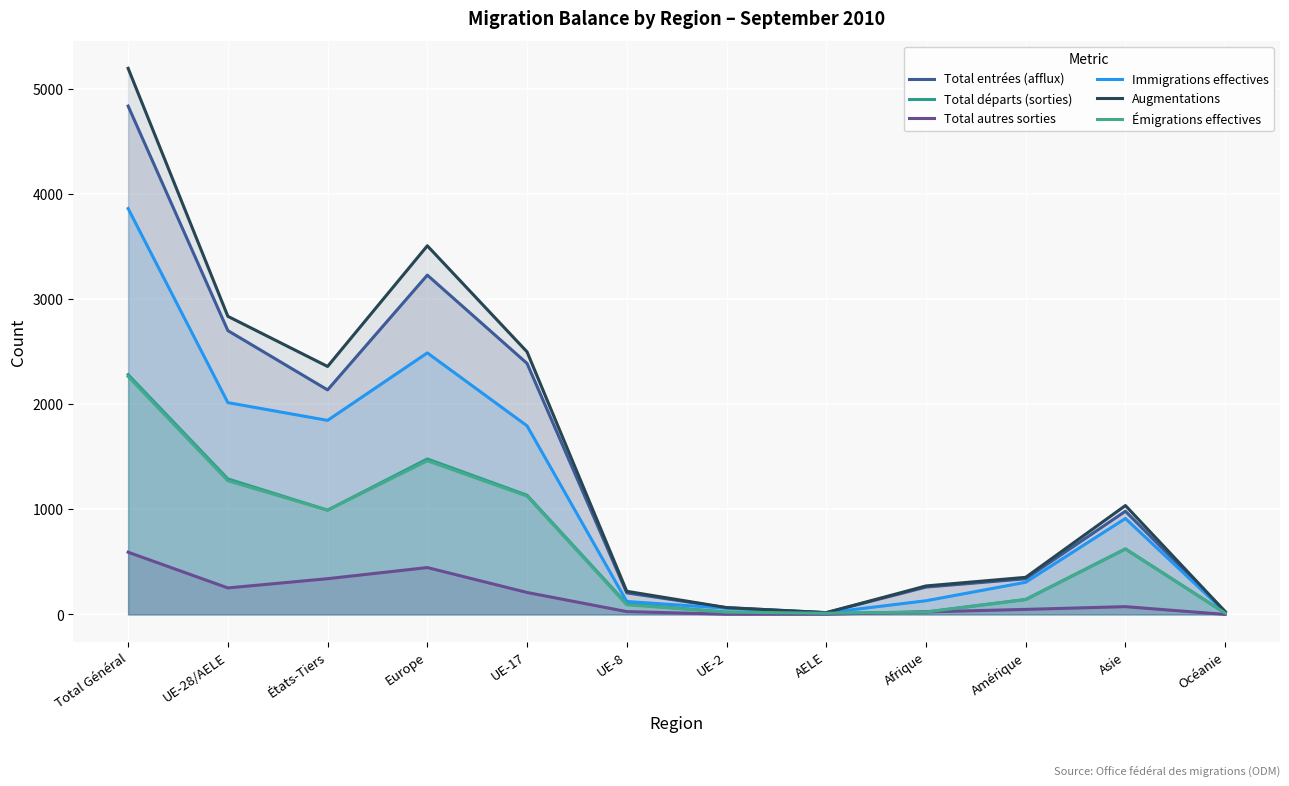

What is the average value of the Total entrées (afflux) series?

1432